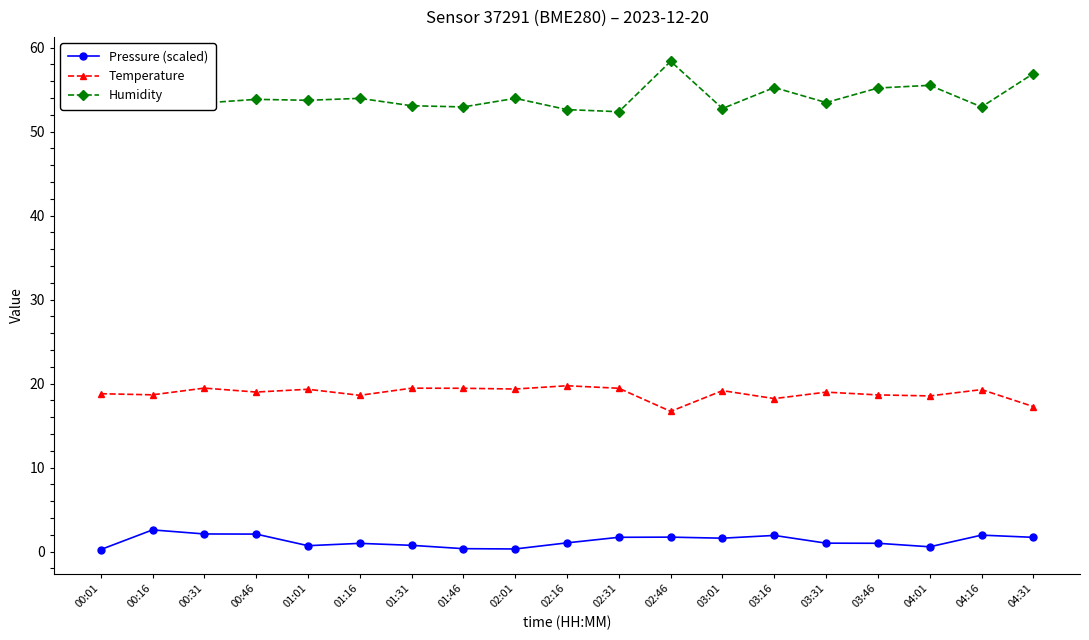

What is the spread (max minus min) of values at 01:31?

52.3